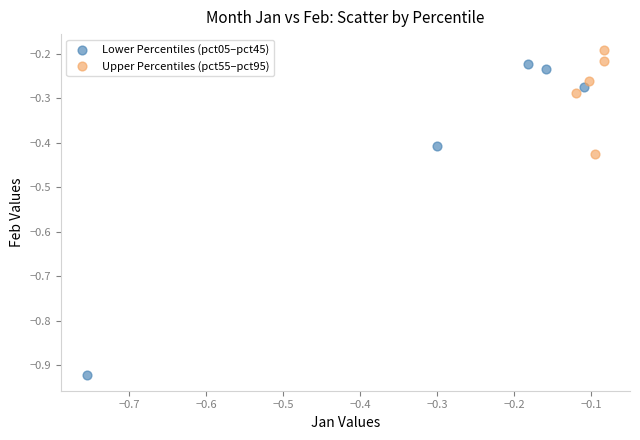

Which series has the largest Y range (max minus min)?

Lower Percentiles (pct05–pct45)